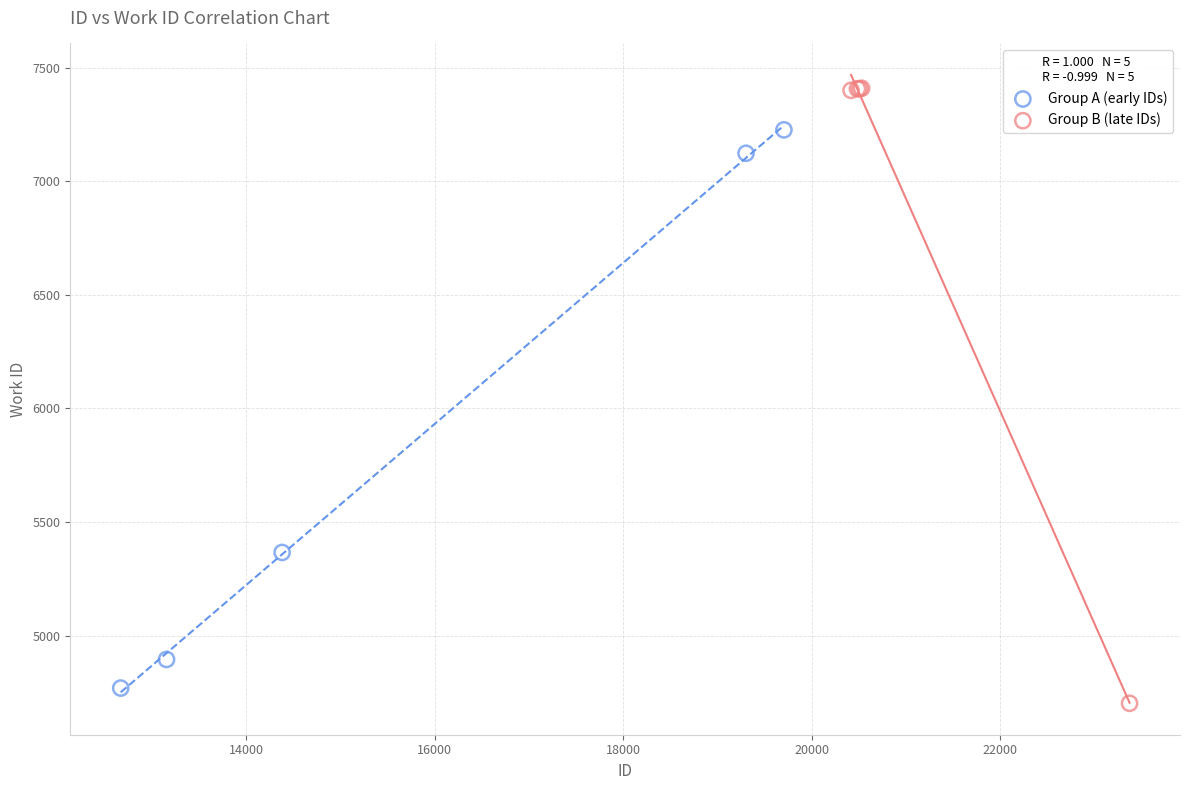

What are all the series names shown in the legend?

Group A (early IDs), Group B (late IDs)